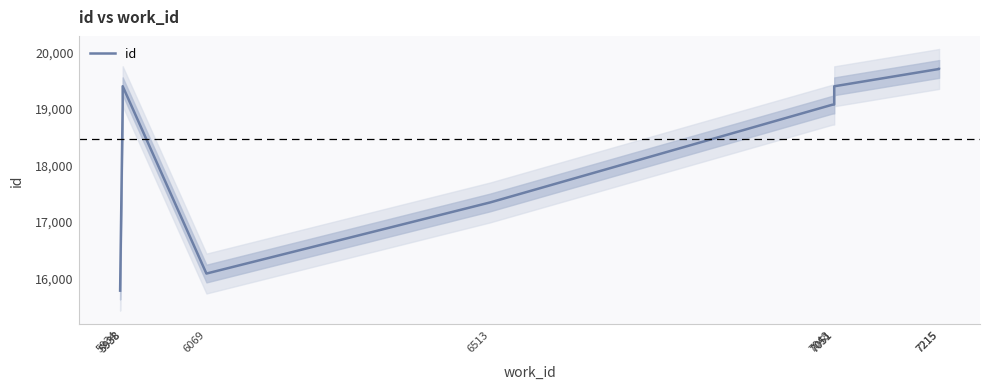

Is this an area chart (filled region under the line)?

No